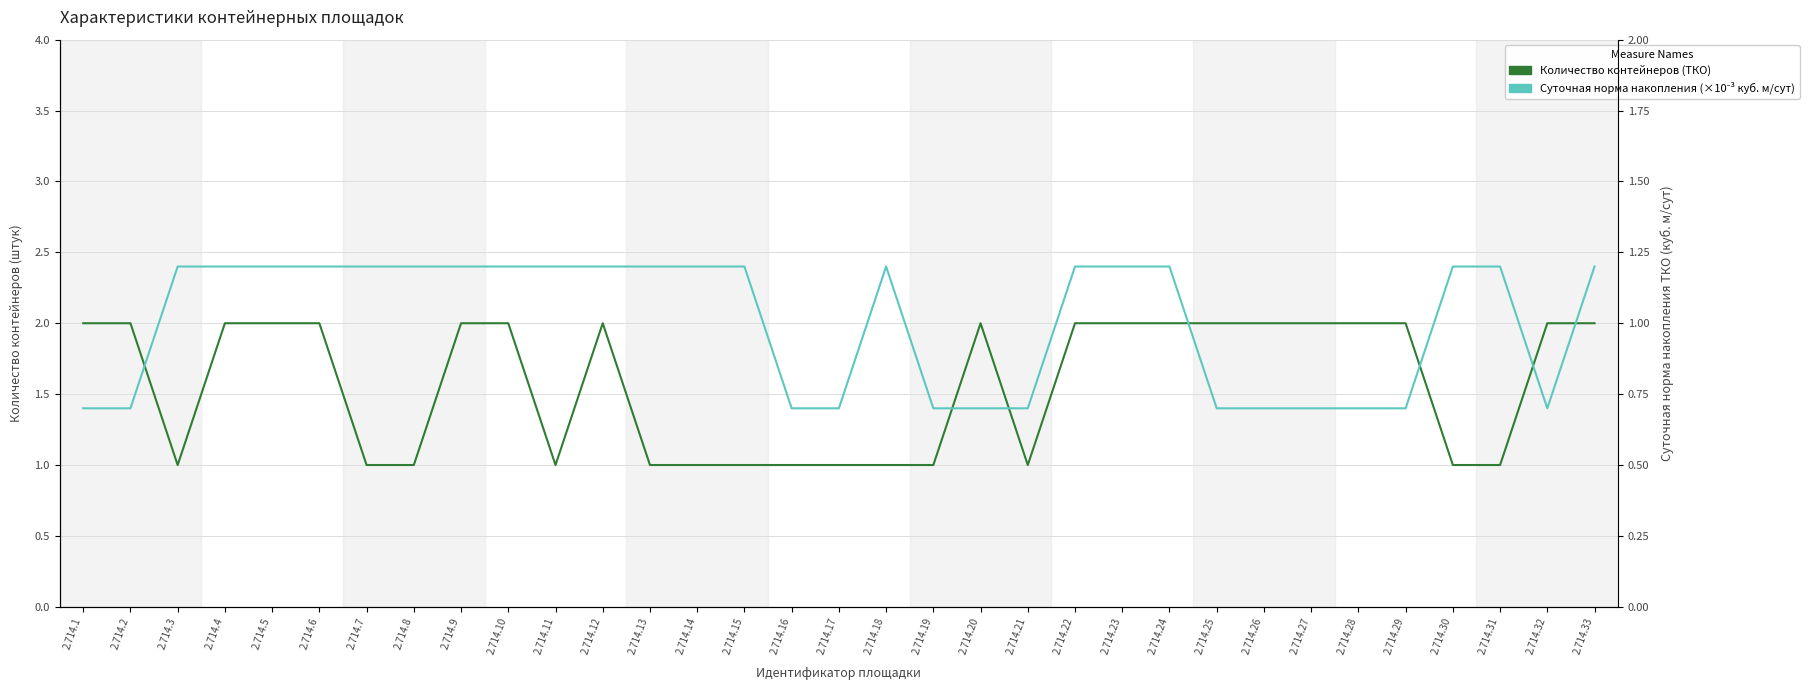

What is the lowest value of the Количество контейнеров (ТКО) series?

1.0